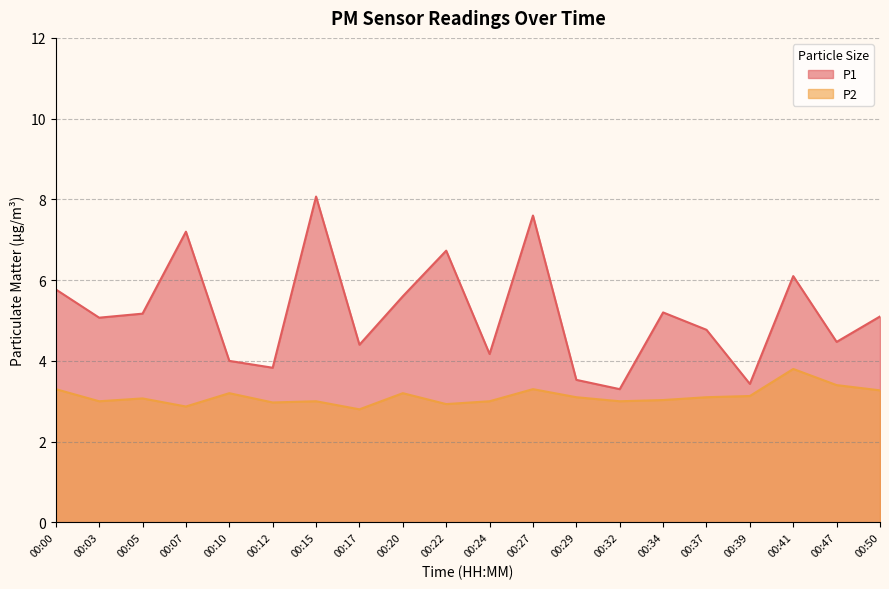

What is the difference between the maximum and minimum values in the P1 series?

4.8